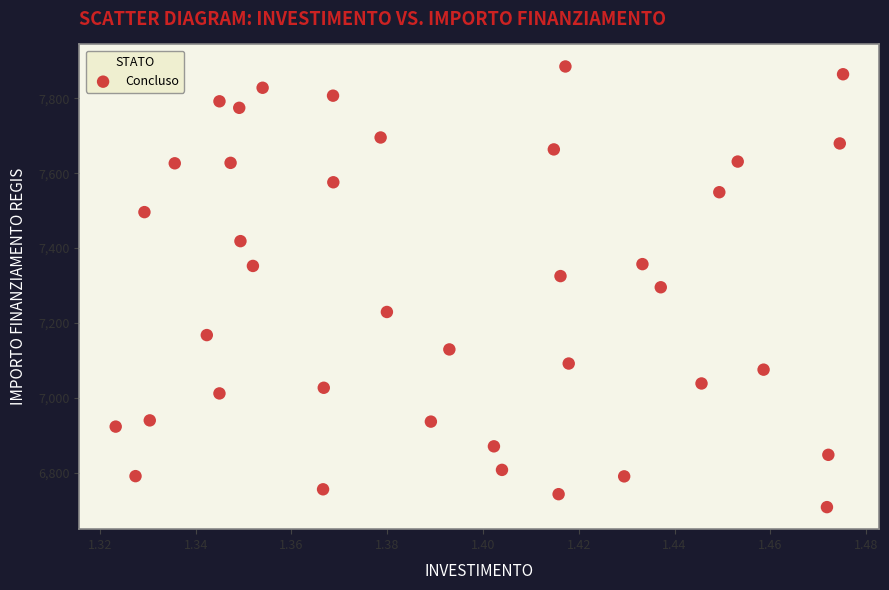

What is the range of Y values (max minus min)?

1177.6